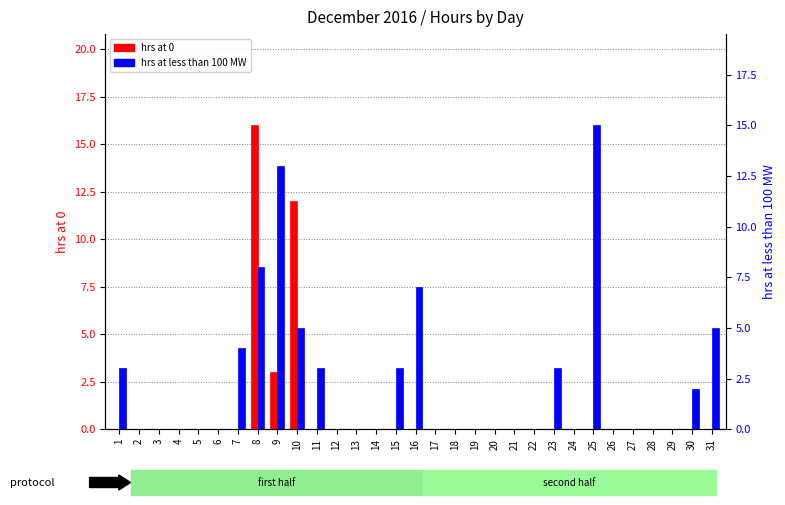

What is the difference between the second highest and second lowest values in the hrs at 0 series?

12